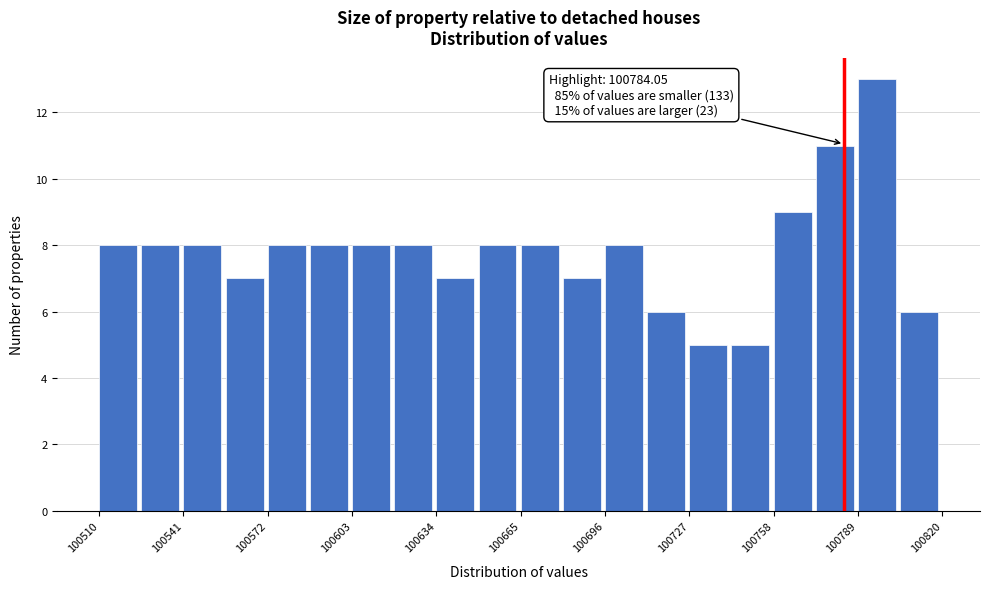

Around what value on the x-axis is the tallest bar? Give the approximate position of its centre, as read against the axis.

100795